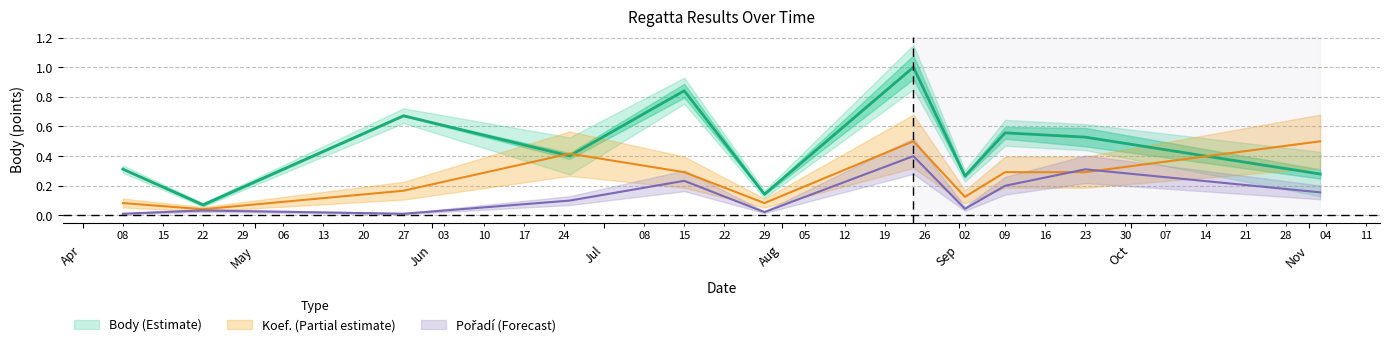

What position from the left is 2017-04-08?

1